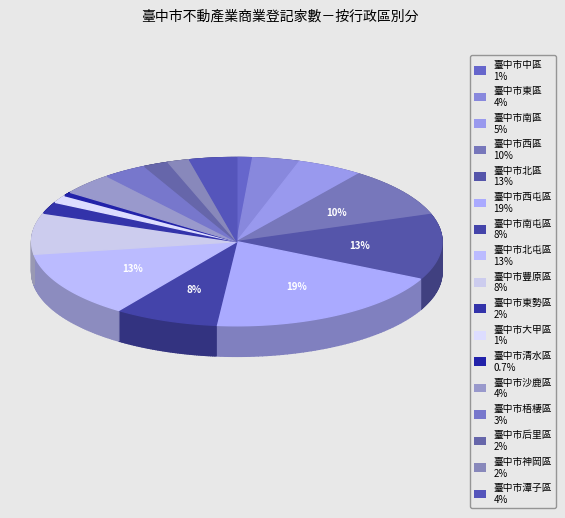

Count the number of slices in the pie.

17